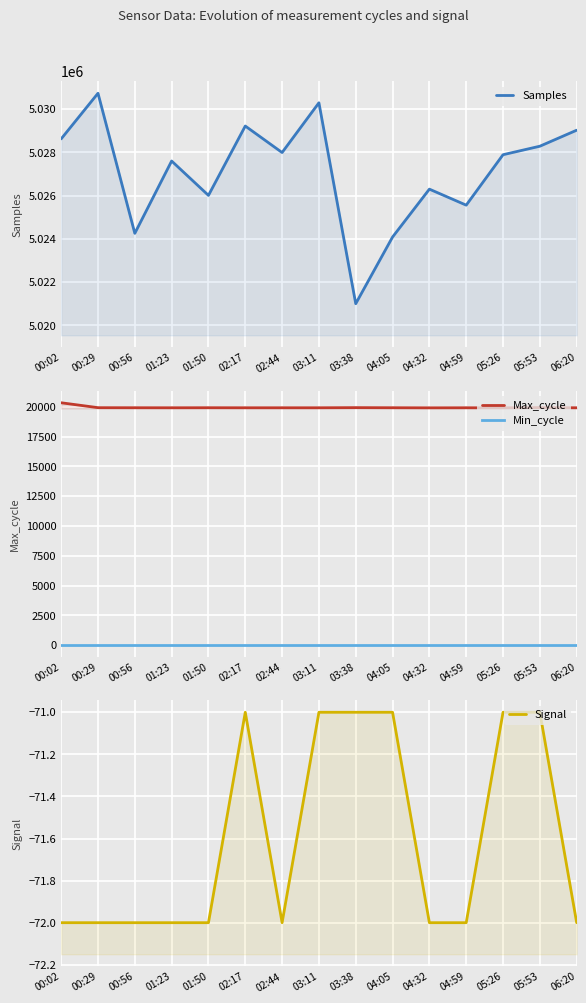

How many lines are shown in the chart?

4